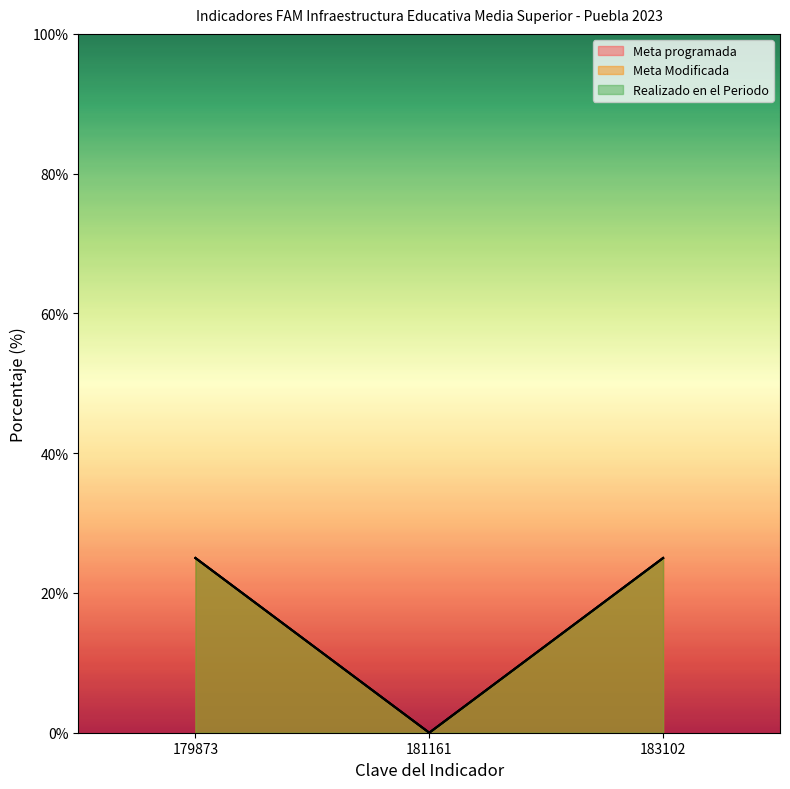

How many categories are shown in the chart?

3